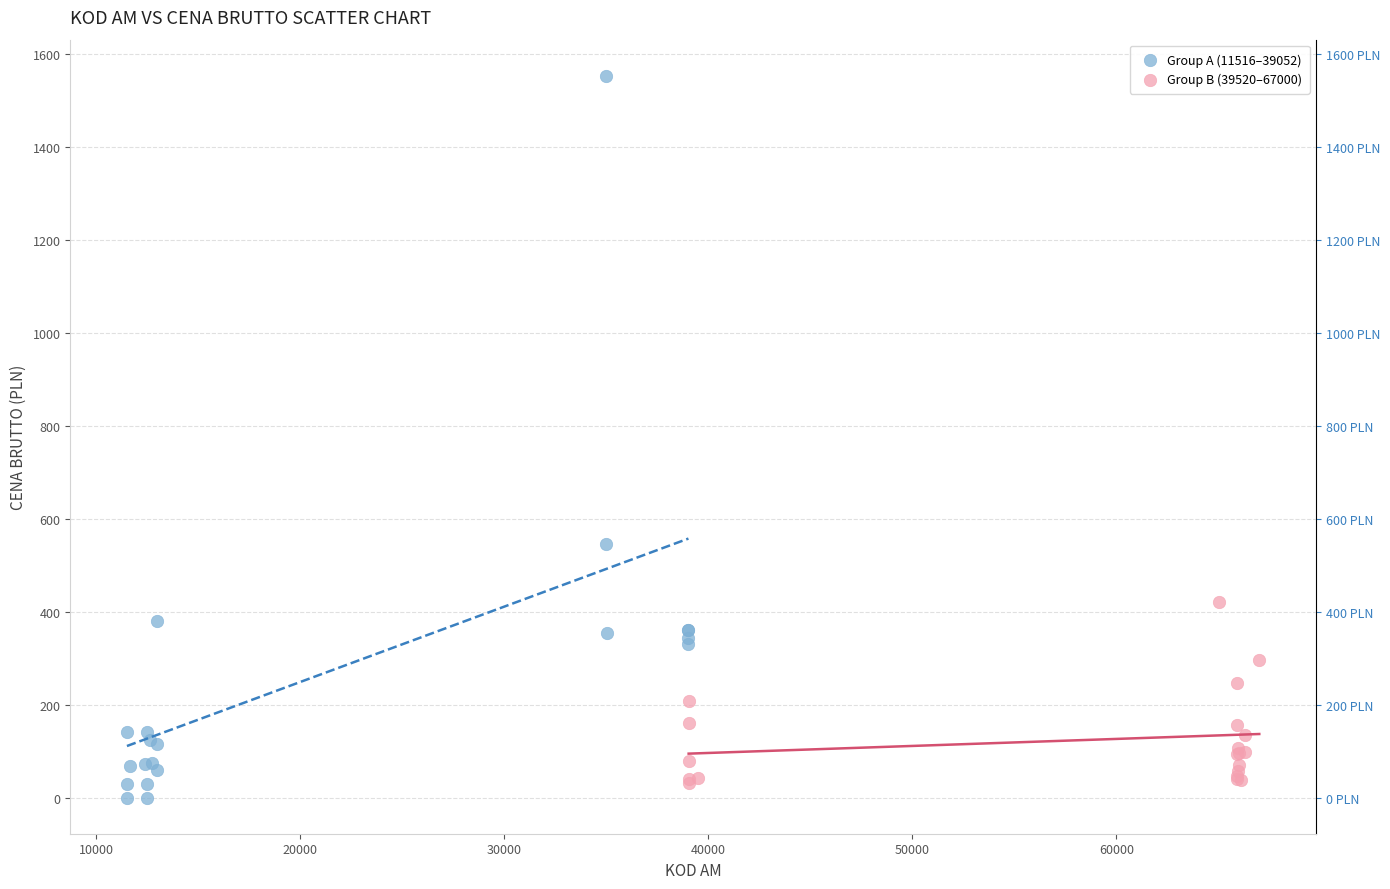

Which series reaches the maximum Y coordinate?

Group A (11516–39052)